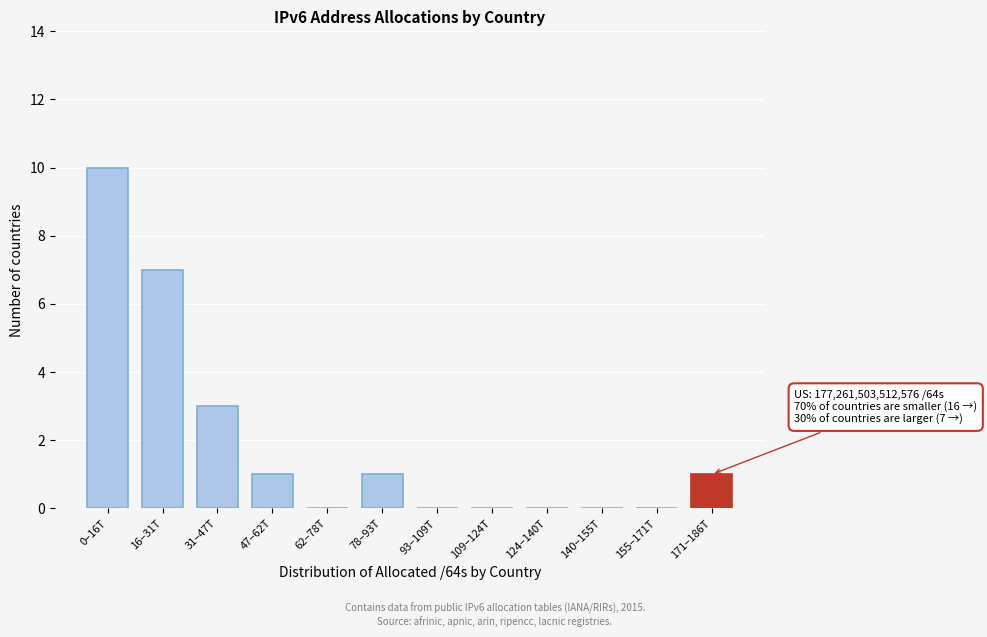

Reading right to left, extract all data points from this chart.

171–186T=1	155–171T=0	140–155T=0	124–140T=0	109–124T=0	93–109T=0	78–93T=1	62–78T=0	47–62T=1	31–47T=3	16–31T=7	0–16T=10